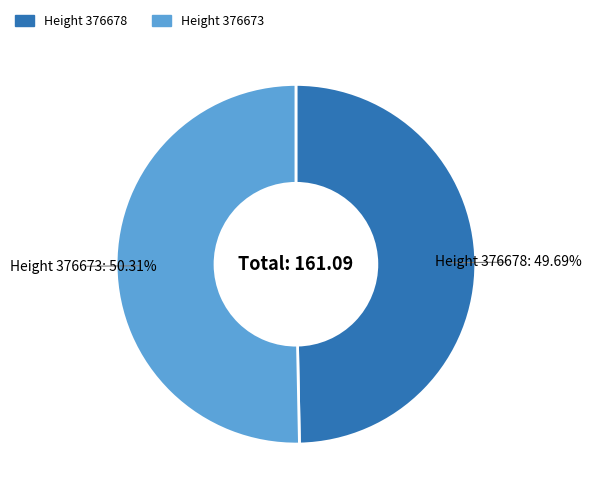

Is the sum of Height 376678 and Height 376673 greater than half?

Yes